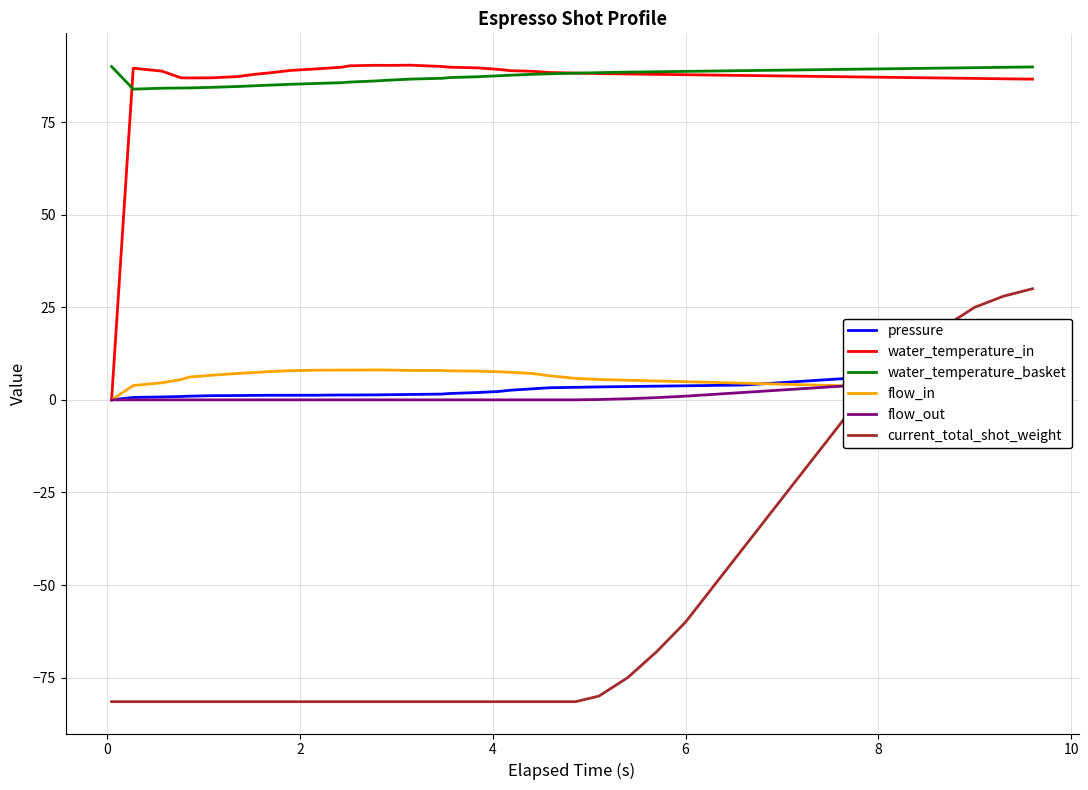

Count the number of data series in this chart.

6